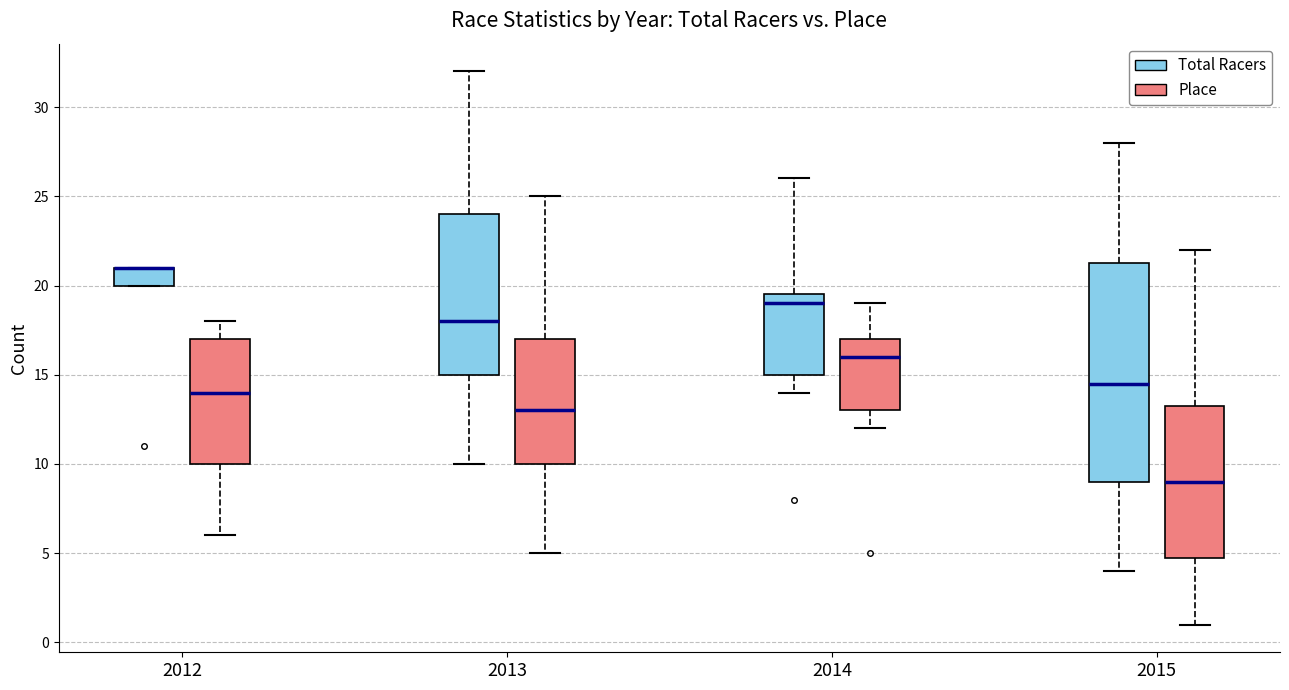

Reading left to right, read every box against the y-axis: the position of its median line, the range the box covers, and the ends of its whiskers. The values are not printed on the chart, so give them approximately, as read against the axis.

2012 (Total Racers): median 21.0 (drawn on the box's upper edge), box 20.0 to 21.0, whiskers 20.0 to 21.0
2012 (Place): median 14.0, box 10.0 to 17.0, whiskers 6.0 to 18.0
2013 (Total Racers): median 18.0, box 15.0 to 24.0, whiskers 10.0 to 32.0
2013 (Place): median 13.0, box 10.0 to 17.0, whiskers 5.0 to 25.0
2014 (Total Racers): median 19.0, box 15.0 to 19.5, whiskers 14.0 to 26.0
2014 (Place): median 16.0, box 13.0 to 17.0, whiskers 12.0 to 19.0
2015 (Total Racers): median 14.5, box 9.0 to 21.5, whiskers 4.0 to 28.0
2015 (Place): median 9.0, box 5.0 to 13.5, whiskers 1.0 to 22.0